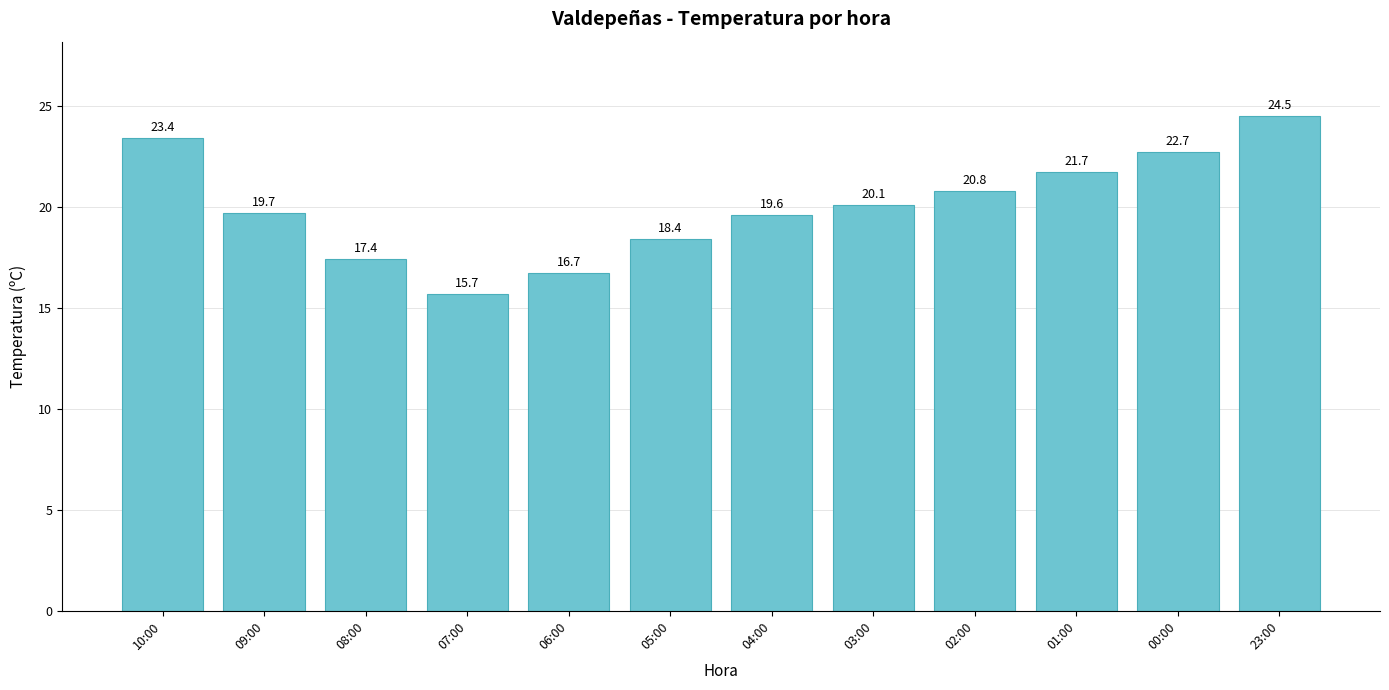

Which category has the lowest value across all series?

07:00